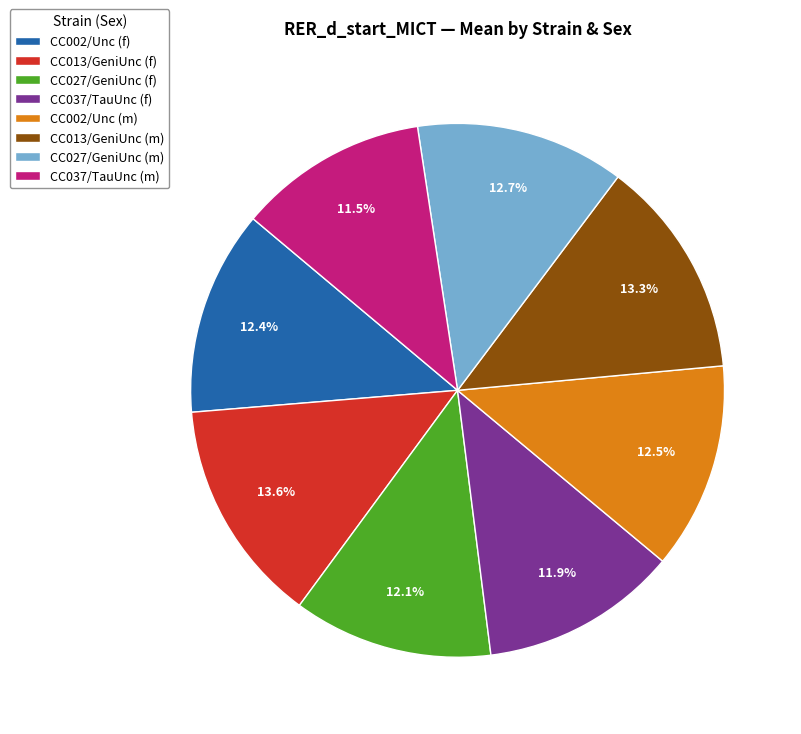

Is it true that CC037/TauUnc (f) is 12% of the pie?

True